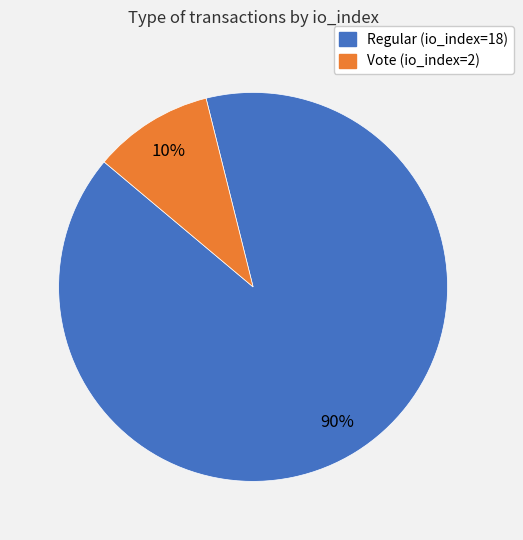

To the nearest percent, what is the average slice percentage?

50%